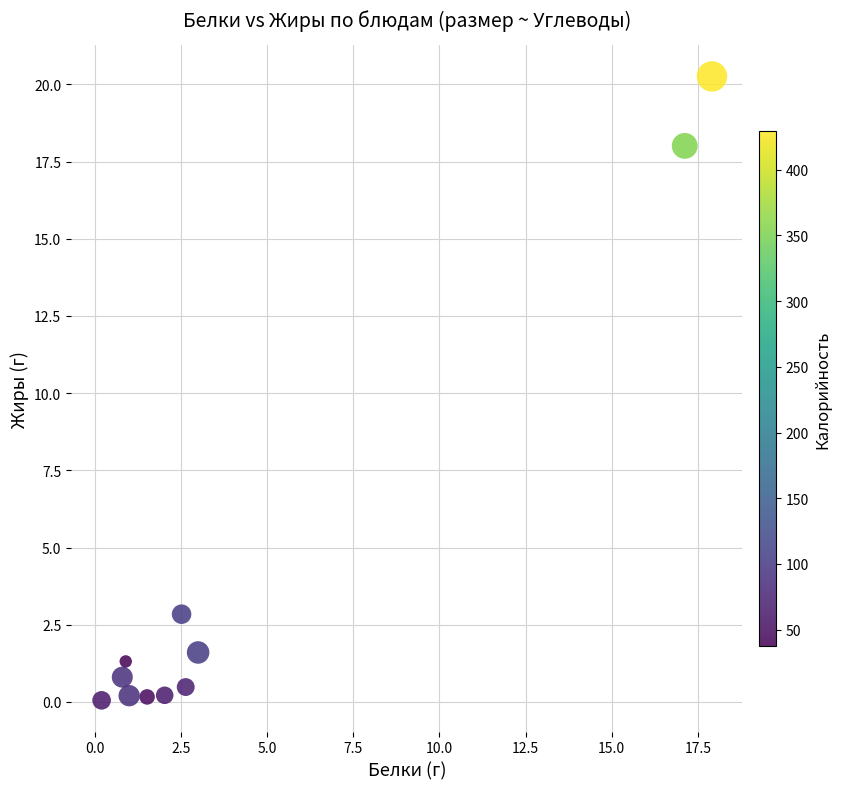

What Y value in the scatter plot is closest to 10?

2.8